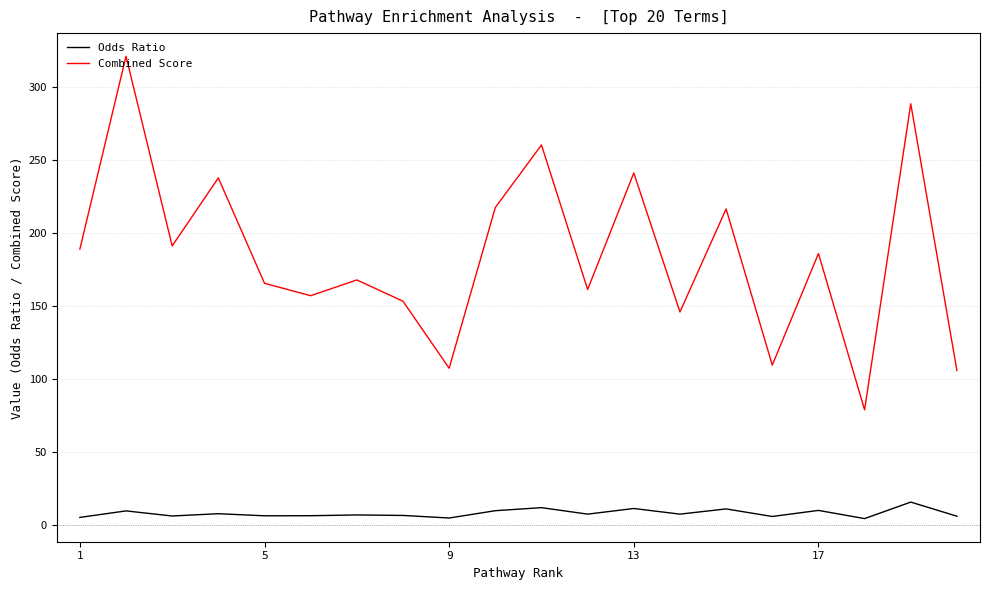

True or false: Combined Score and Odds Ratio intersect in this chart.

False